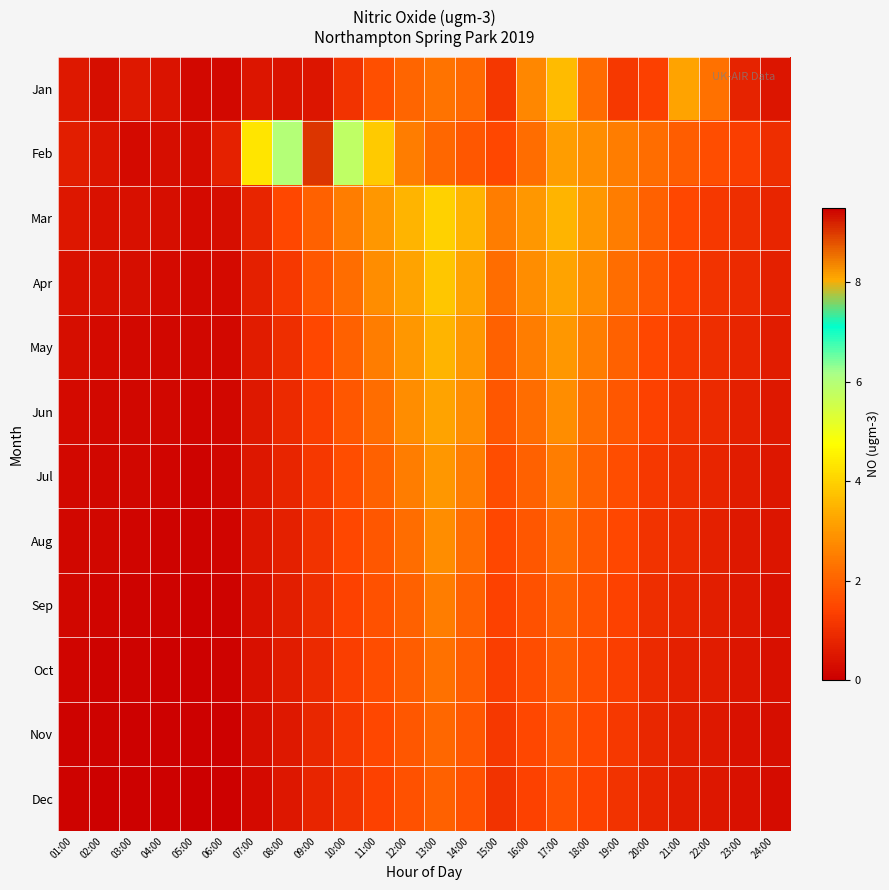

Which series has the largest total across all categories?

Feb